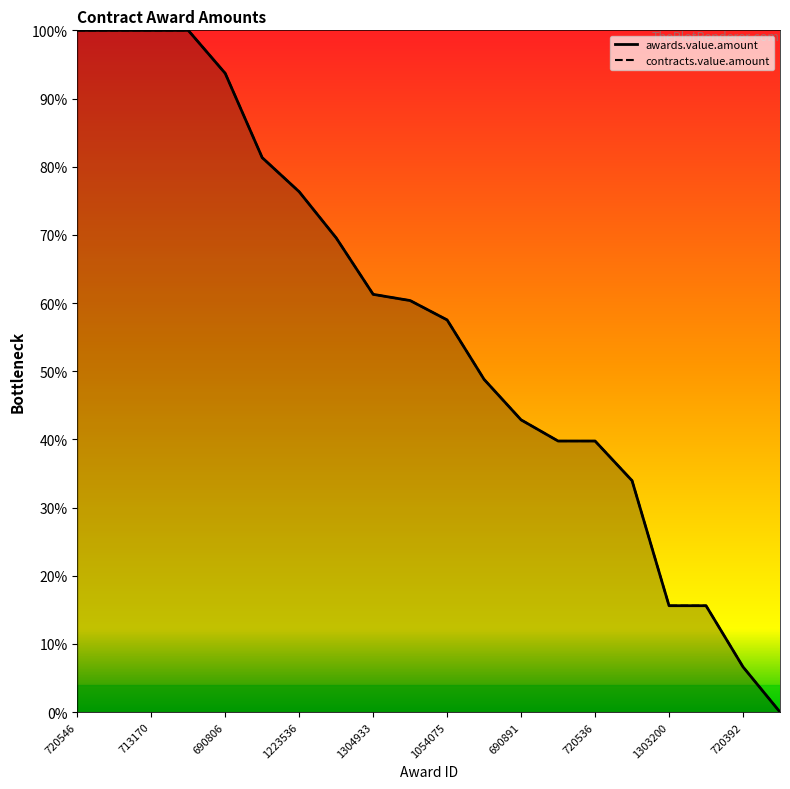

Reading left to right, list all the values displayed in this chart.

awards.value.amount: 1.0	1.0	1.0	1.0	0.9	0.8	0.8	0.7	0.6	0.6	0.6	0.5	0.4	0.4	0.4	0.3	0.2	0.2	0.1	0.0
contracts.value.amount: 1.0	1.0	1.0	1.0	0.9	0.8	0.8	0.7	0.6	0.6	0.6	0.5	0.4	0.4	0.4	0.3	0.2	0.2	0.1	0.0